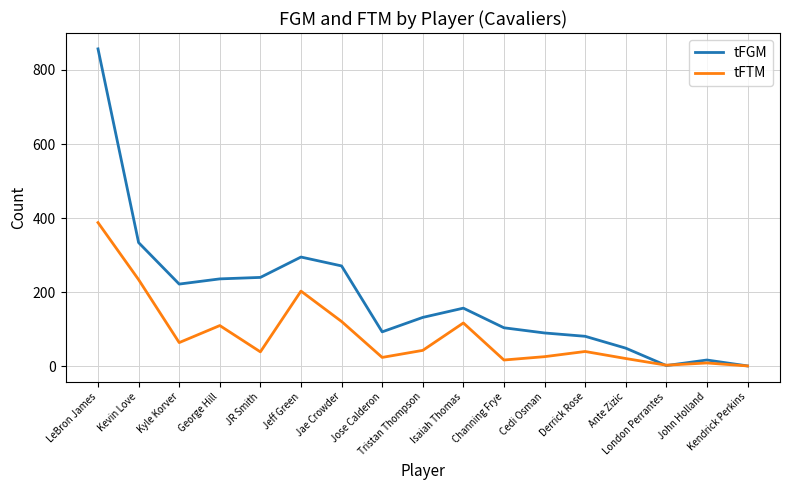

At how many categories does at least one series exceed 605?

1